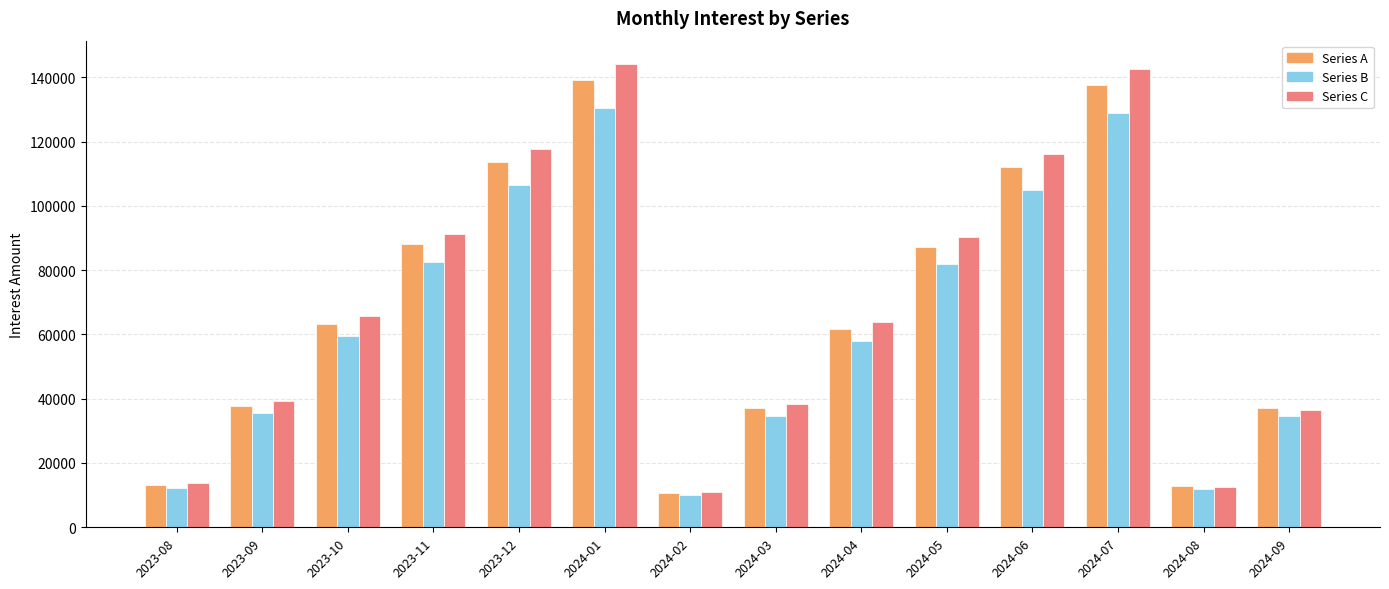

What is the label of the 1st bar from the right?

2024-09